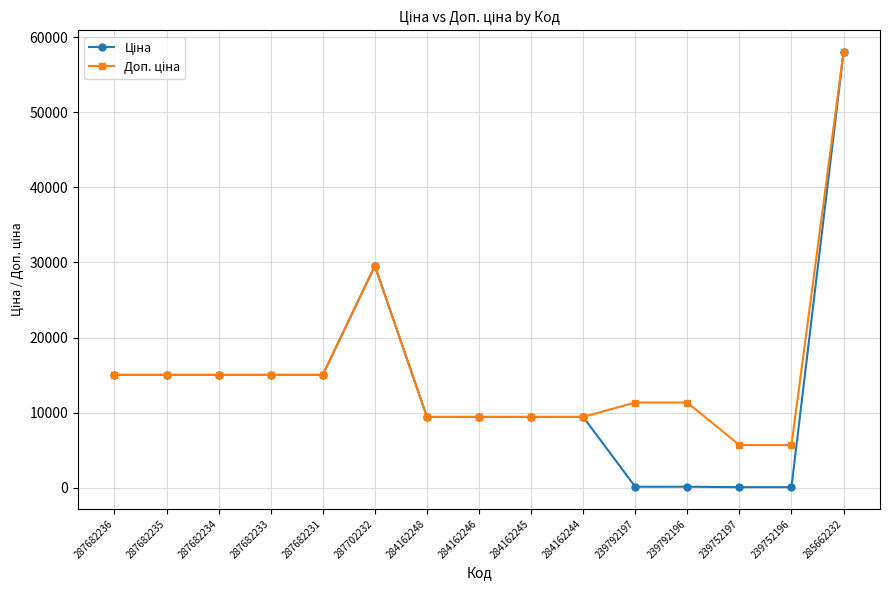

What is the maximum value shown in the chart?

58037.0